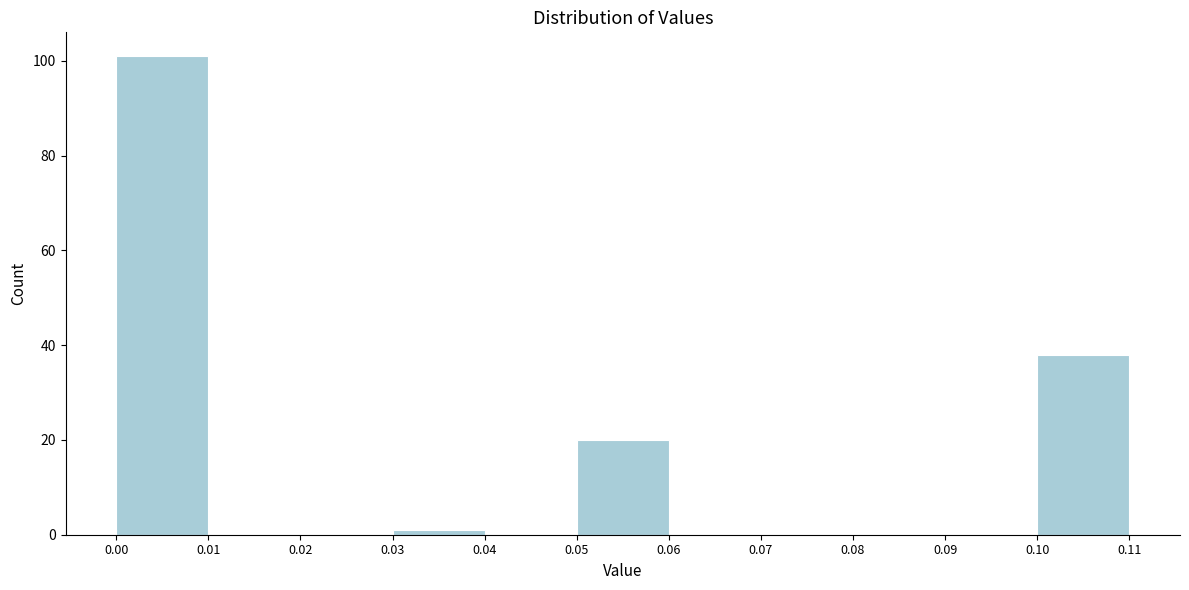

Reading left to right, list every bar in this chart as the range it spans on the x-axis followed by its height. The values are not printed on the chart, so give them approximately, as read against the axis.

0.00 to 0.01: 102
0.01 to 0.02: 0
0.02 to 0.03: 0
0.03 to 0.04: under 2
0.04 to 0.05: 0
0.05 to 0.06: 20
0.06 to 0.07: 0
0.07 to 0.08: 0
0.08 to 0.09: 0
0.09 to 0.10: 0
0.10 to 0.11: 38